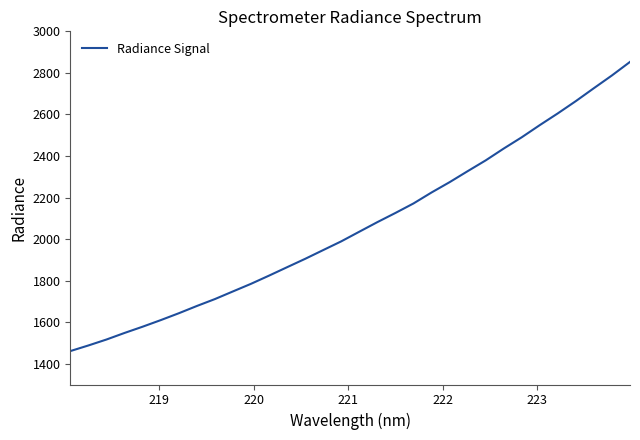

What is the minimum value shown in the chart?

1460.8